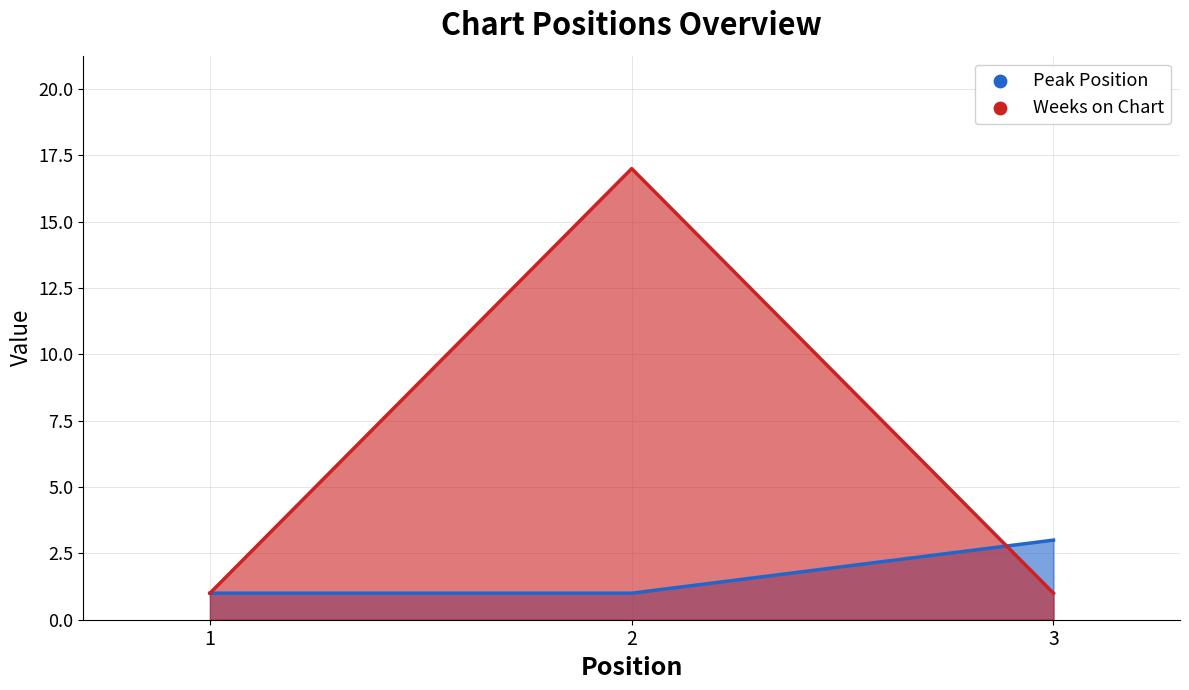

What are all the series names shown in the legend?

Peak Position, Weeks on Chart